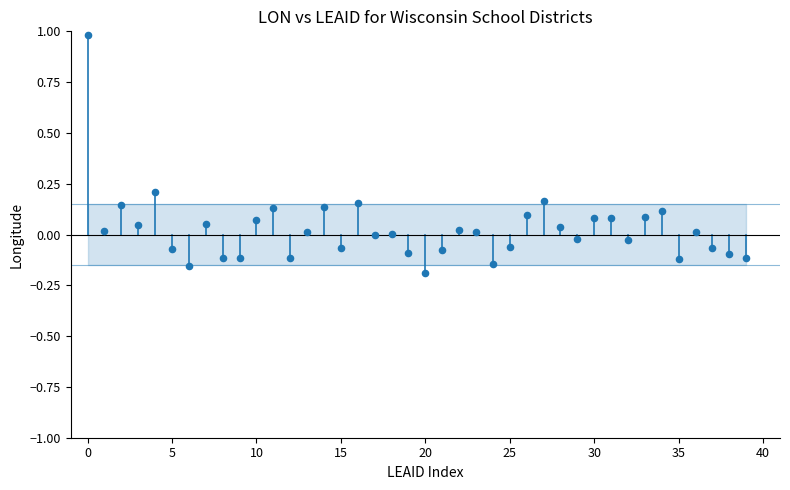

What is the range of Y values (max minus min)?

1.2